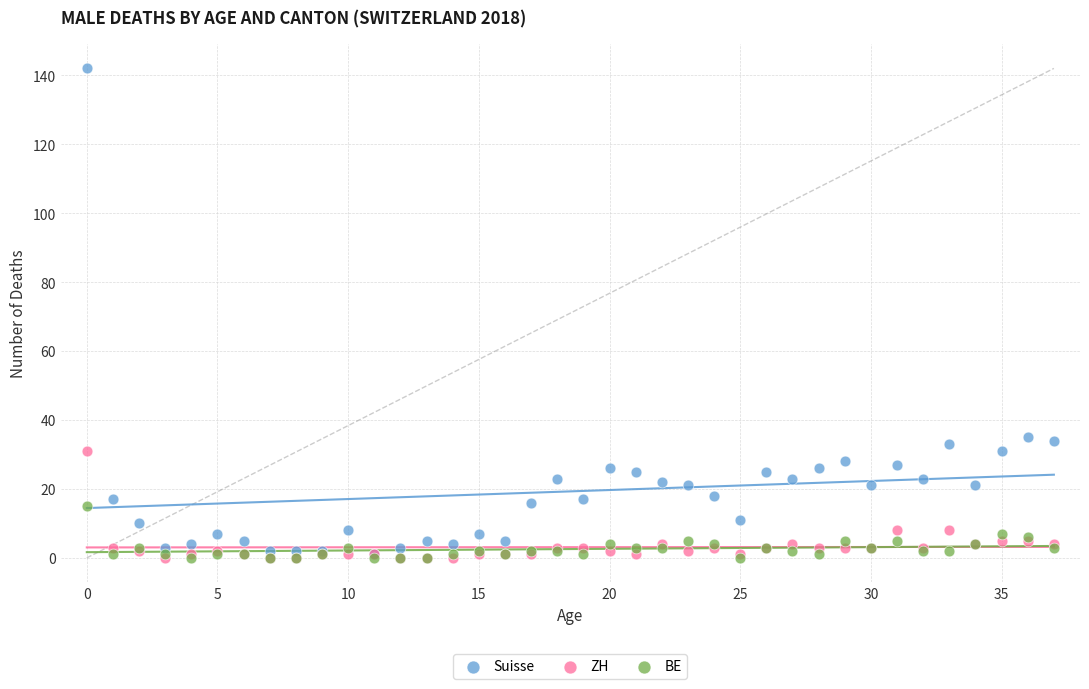

Which series contains the highest Y value?

Suisse